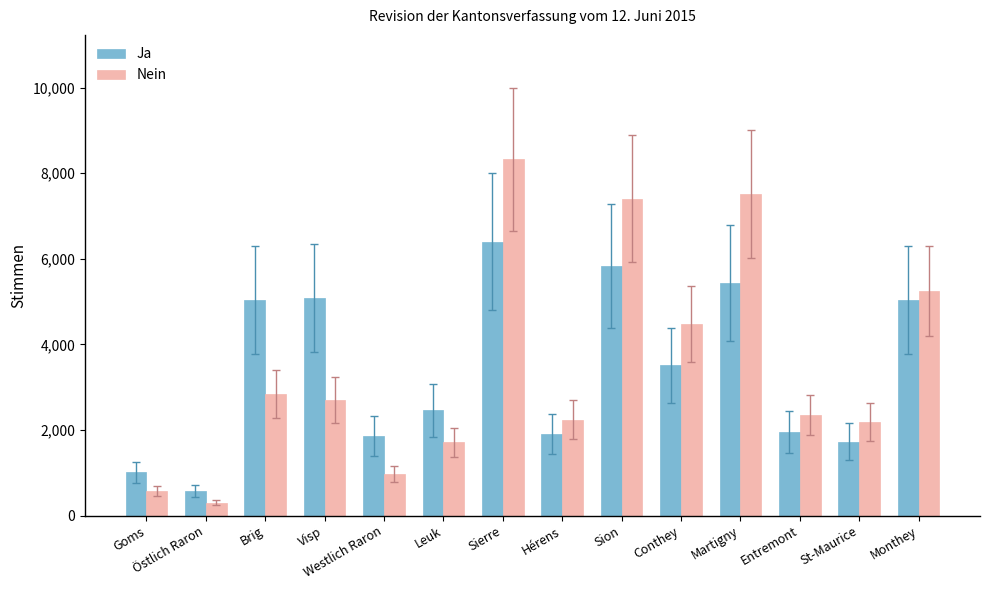

Which label corresponds to the smallest value in the chart?

Östlich Raron